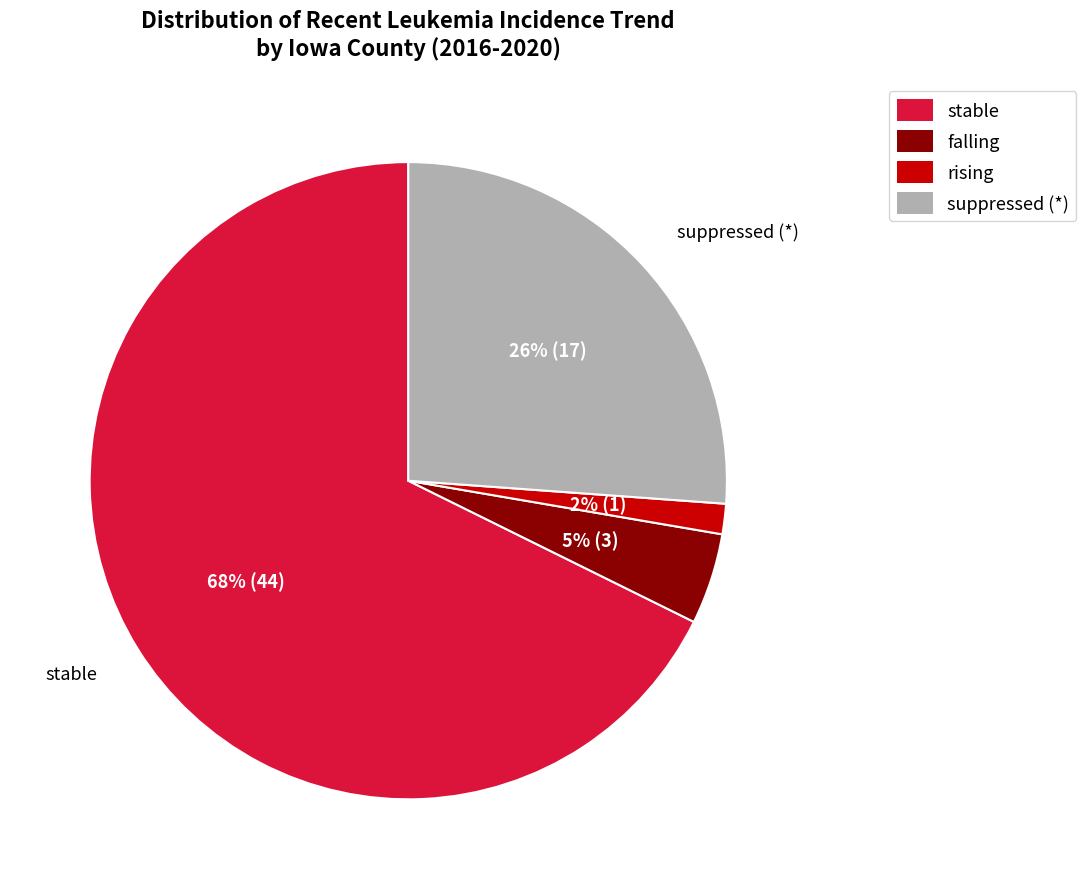

To the nearest percent, what is the average slice percentage?

25%